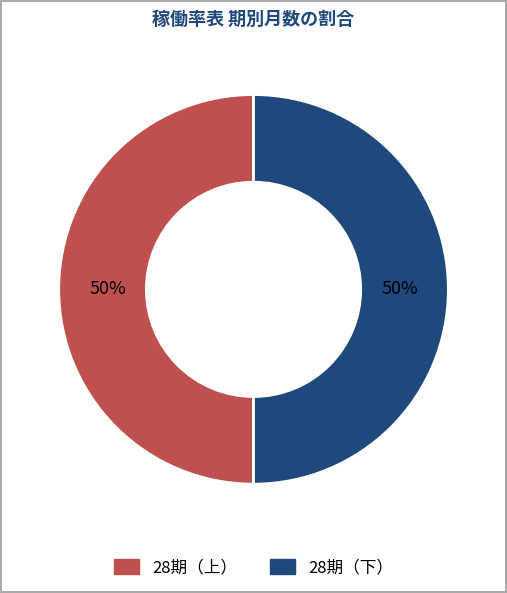

To the nearest percent, what percentage of the pie is 28期（下）?

50%